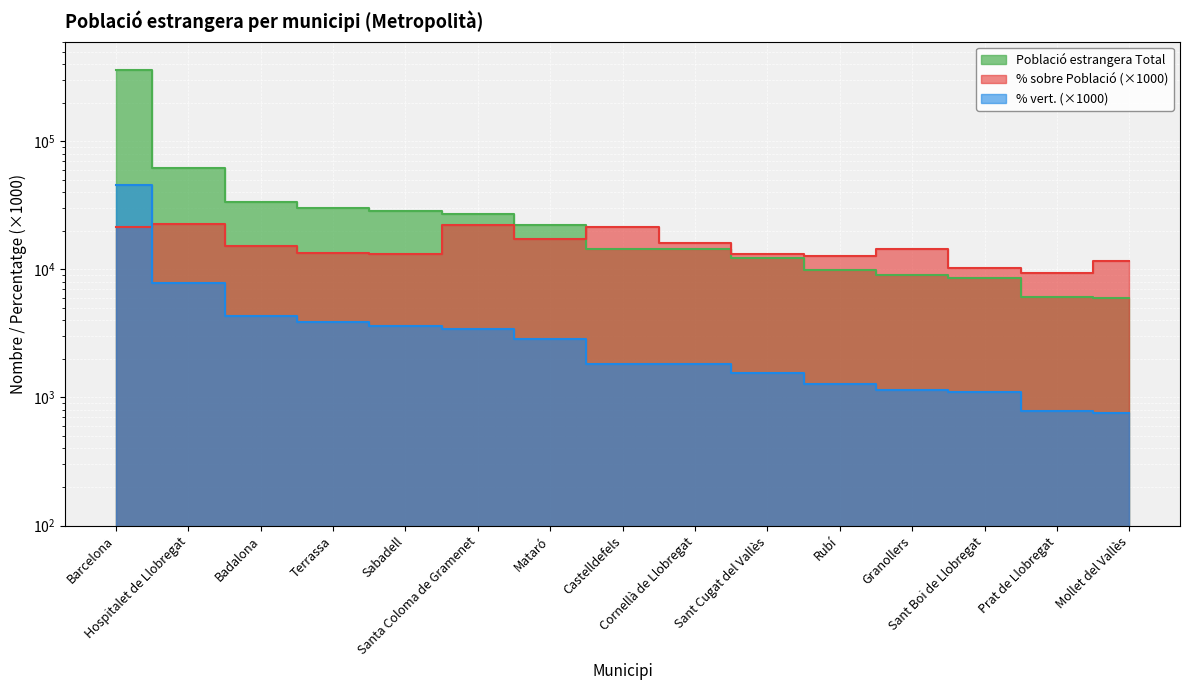

What is the difference between the Població estrangera Total values at Sabadell and Mollet del Vallès?

22369